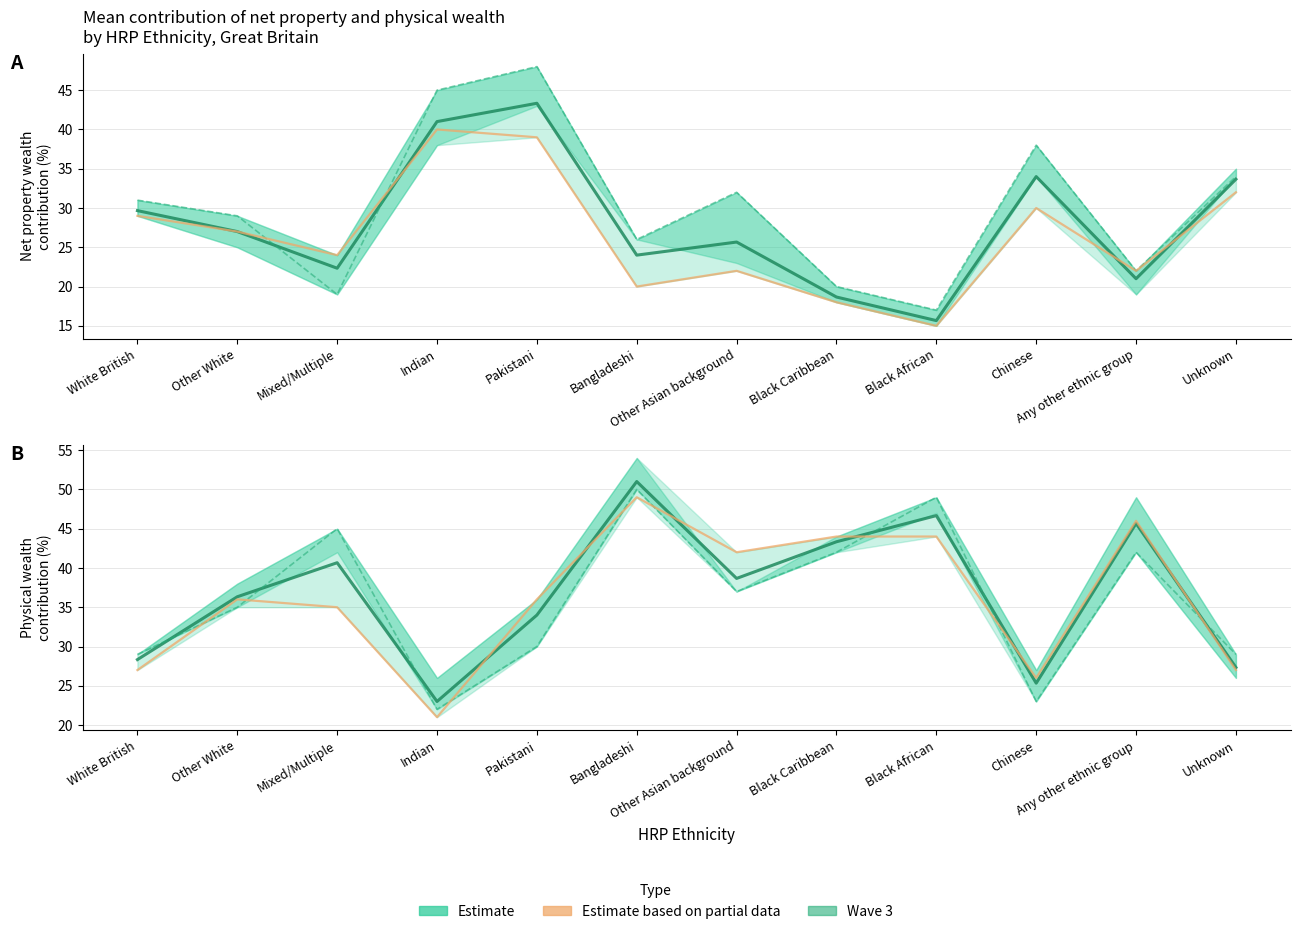

True or false: Net property wealth (Estimate) has more than 1 points higher than both neighbors.

True